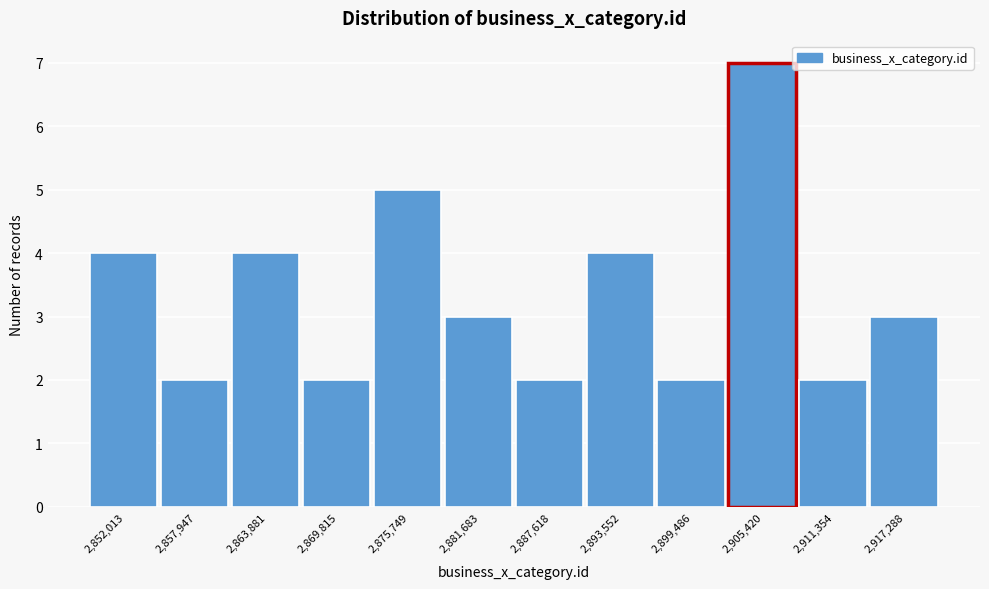

Over which range of the x-axis is the bar tallest?

2902000 to 2908000